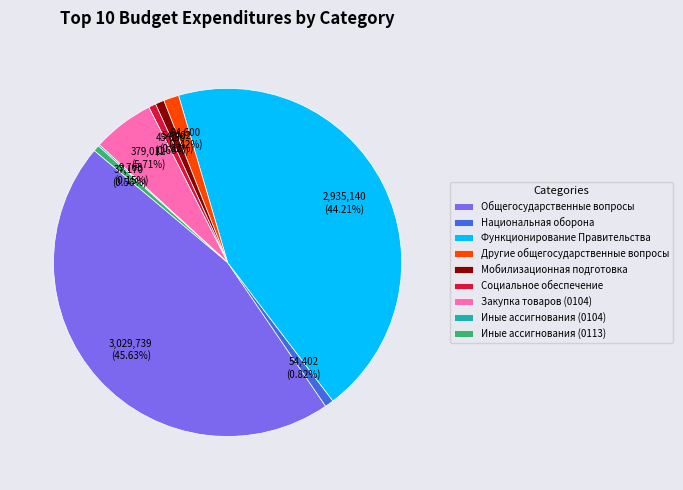

Combined, do Общегосударственные вопросы and Другие общегосударственные вопросы account for over 50%?

No